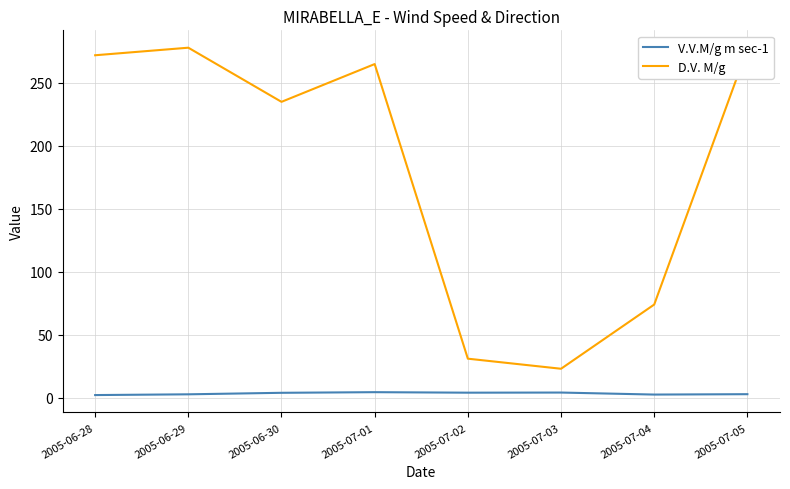

Does the chart display data point markers on the line(s)?

No